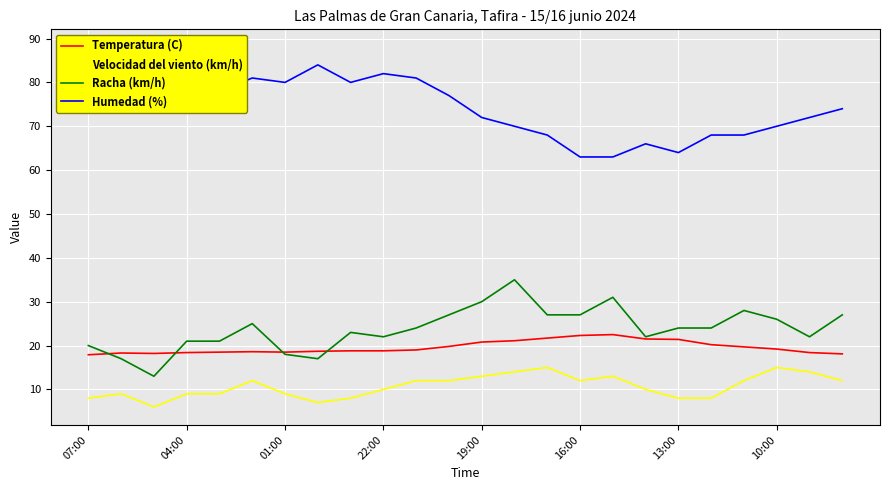

True or false: Temperatura (C) and Velocidad del viento (km/h) intersect in this chart.

False